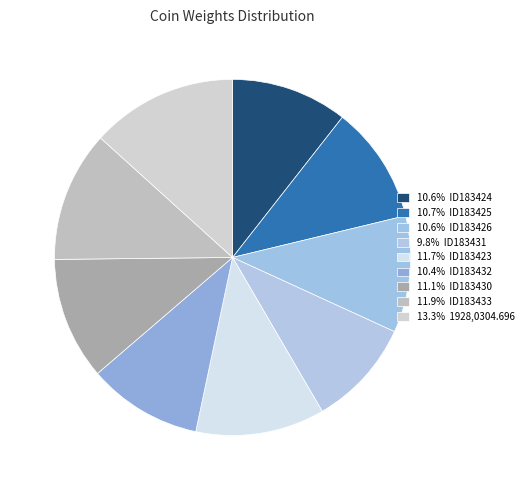

Is there any slice that represents more than half of the pie?

No